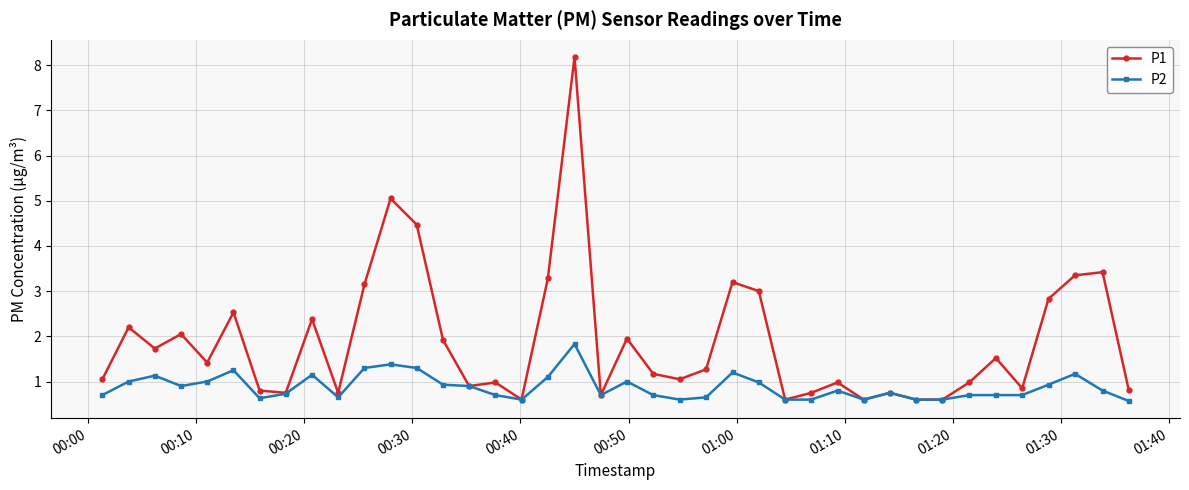

Rank the series by their average value, from highest to lowest.

P1, P2